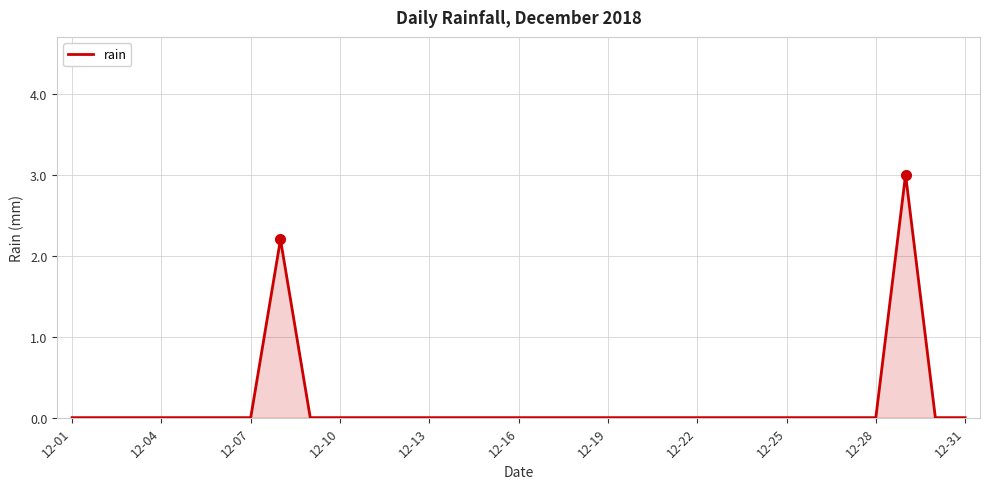

What is the greatest value displayed?

3.0